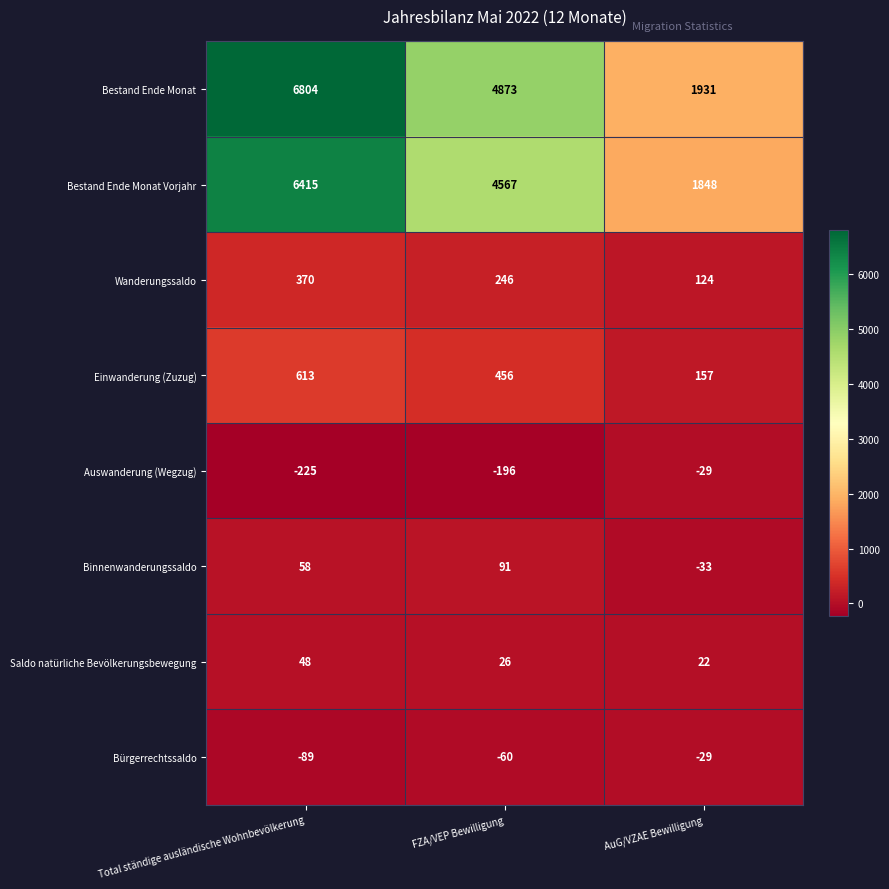

At how many categories does at least one series exceed 83?

3